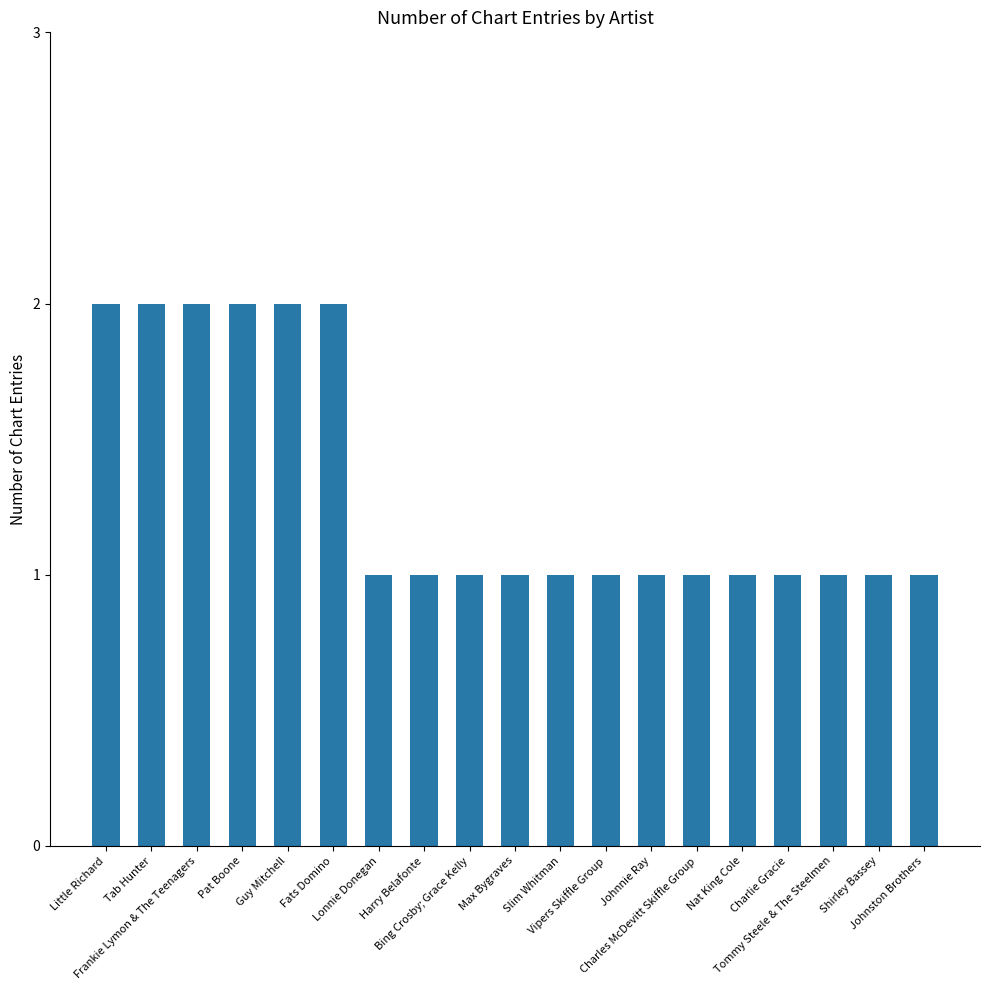

What is the sum of all values?

25